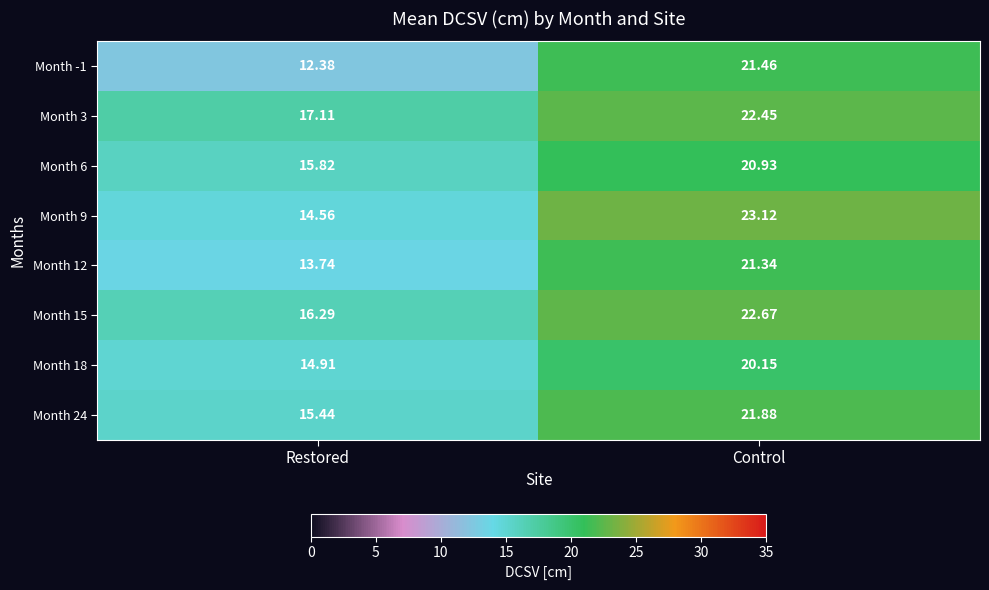

What is the difference between the highest and lowest values at Control?

3.0